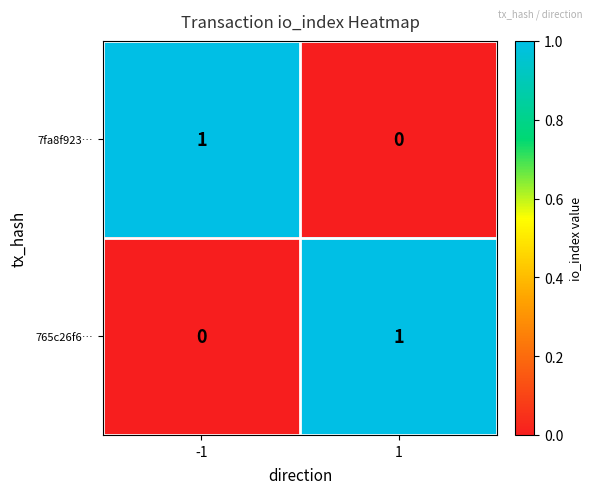

List the labels in order of 765c26f6… value, largest first.

1, -1